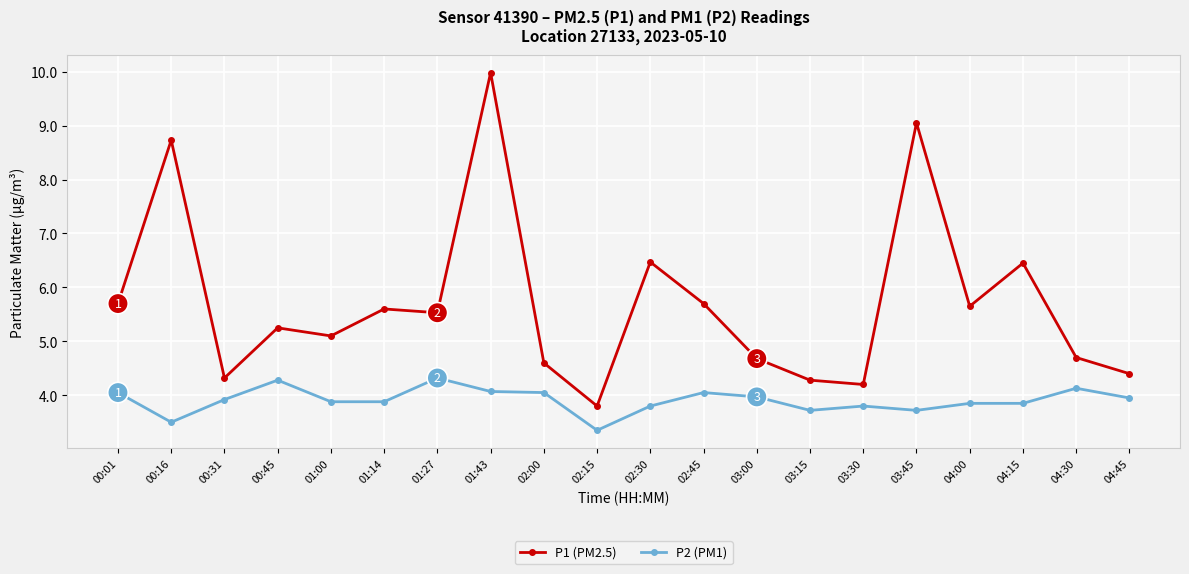

What is the approximate value of P1 (PM2.5) at 01:43?

10.0